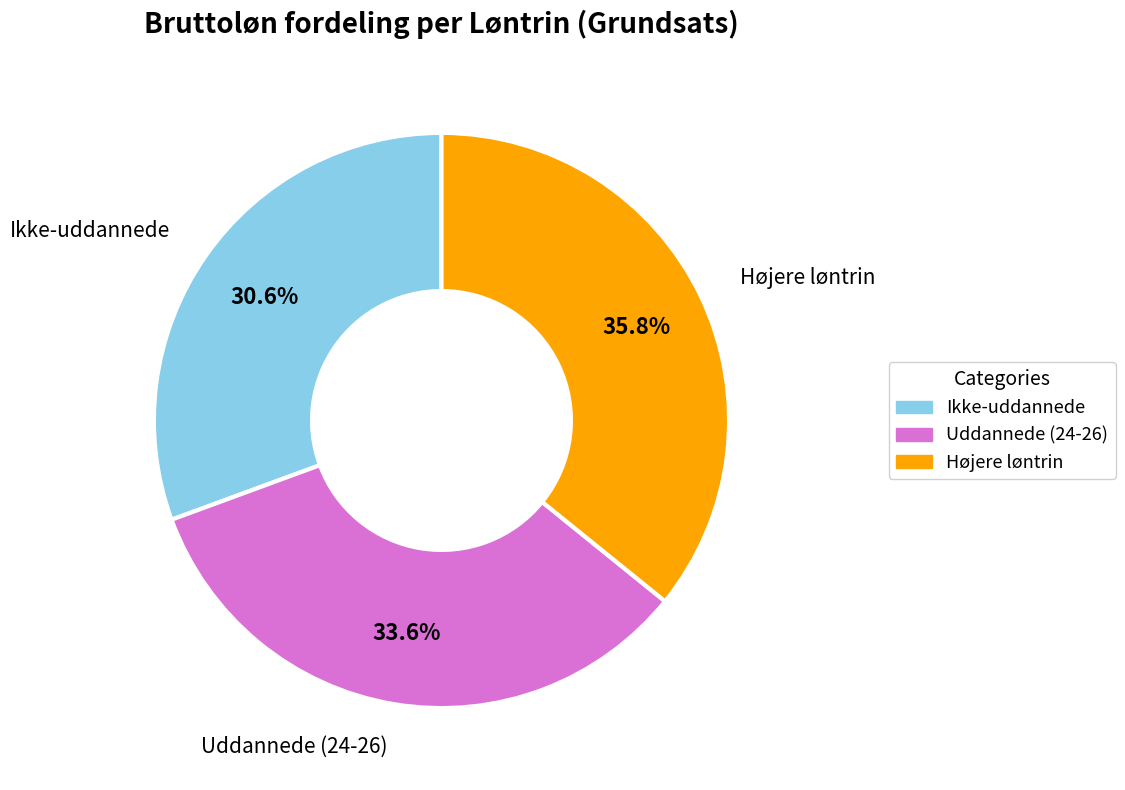

Is there a majority slice in this chart?

No